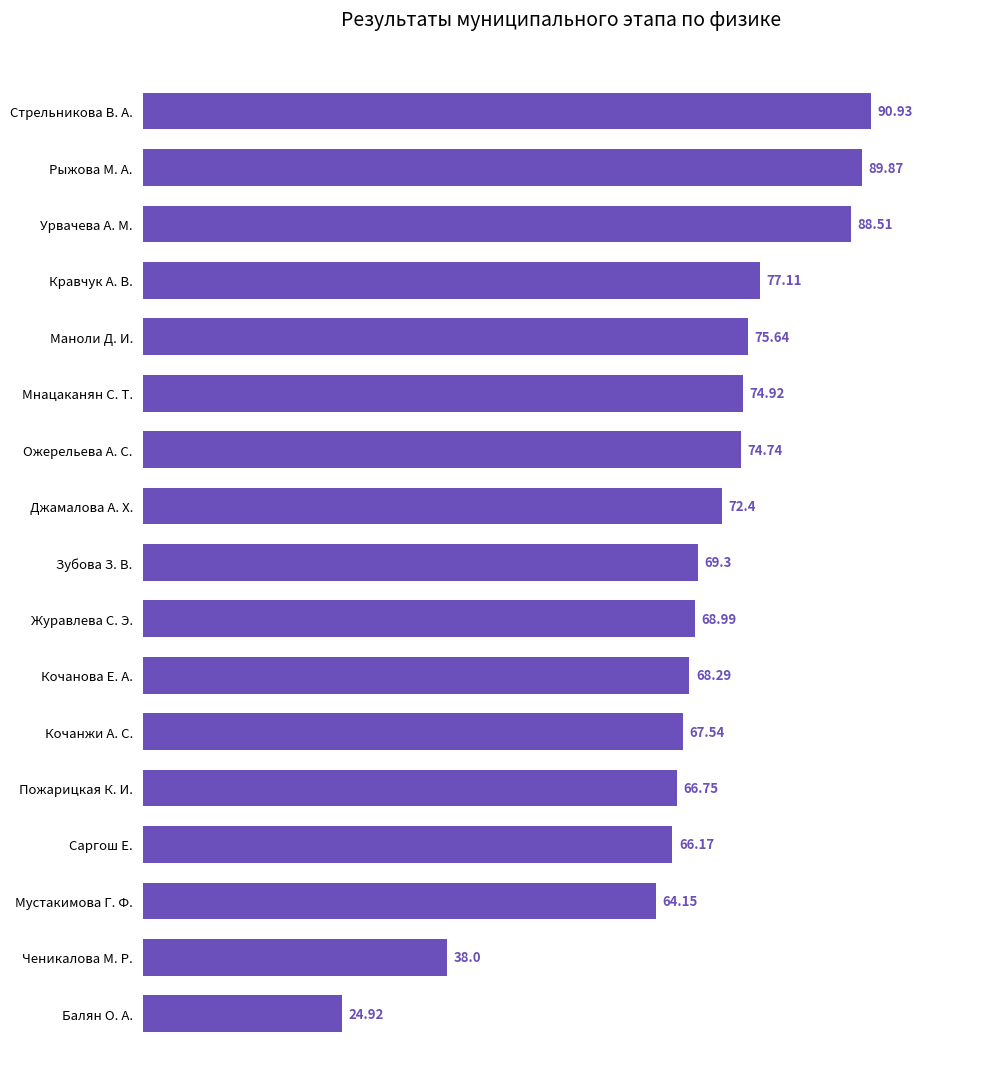

How many bars are there in total?

17